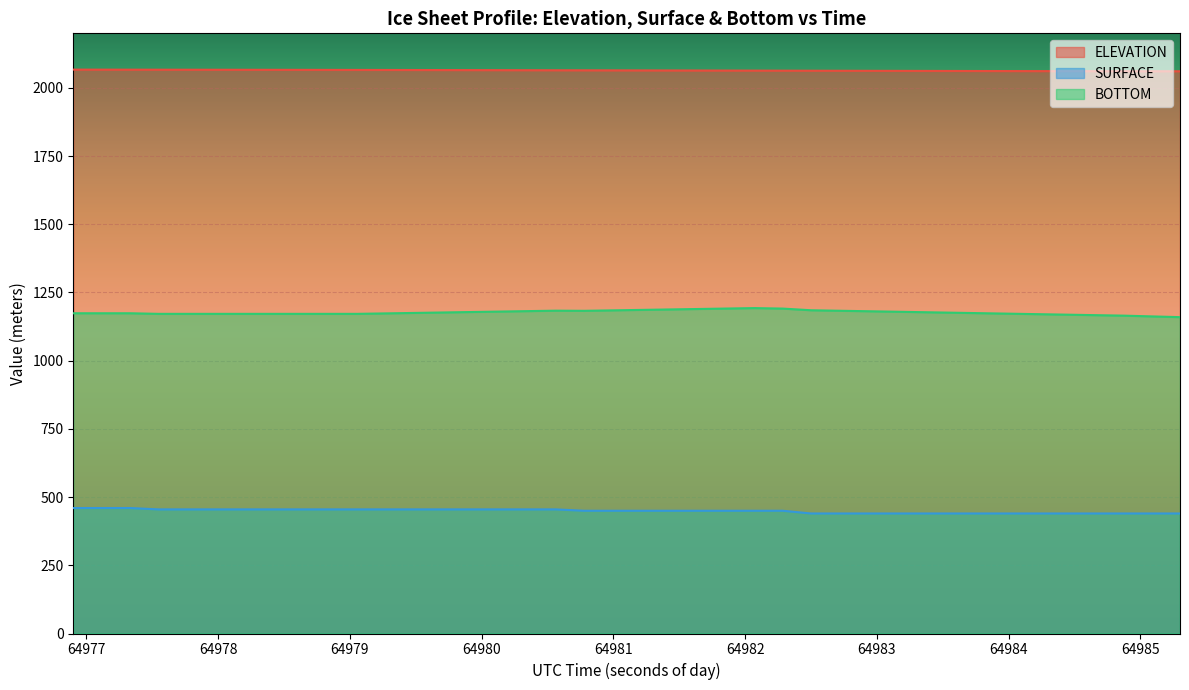

How many values in the SURFACE series are below 449?

14